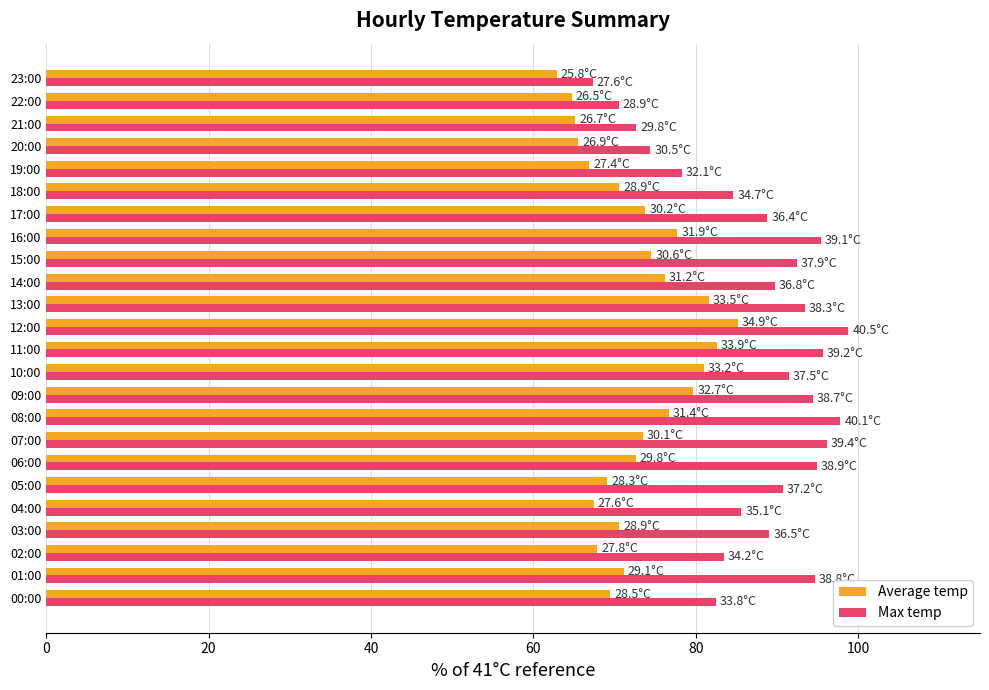

The value of Max temp at 19:00 is 78.3. True or false?

True